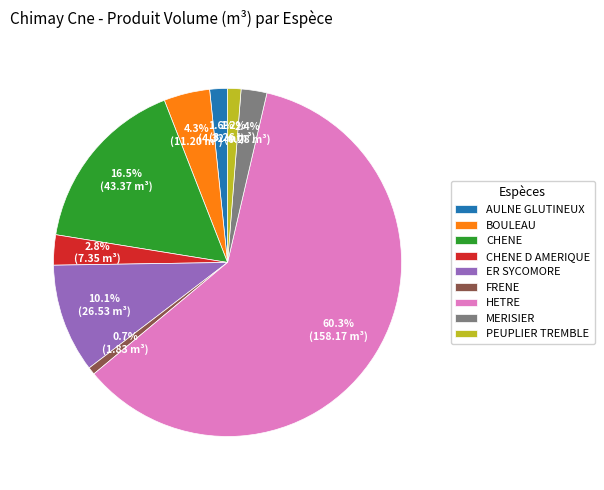

To the nearest percent, what is the difference between the FRENE and MERISIER slice percentages?

2%